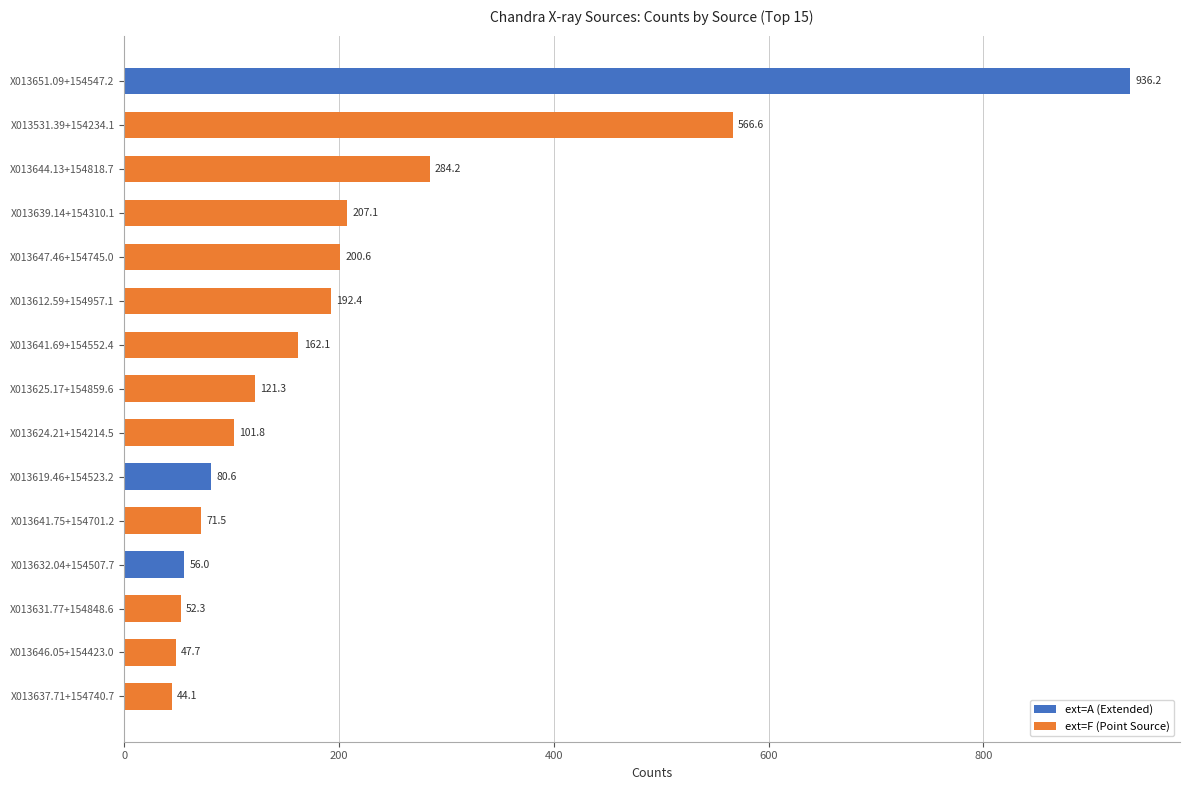

Reading left to right, extract all data points from this chart.

936.2	566.6	284.2	207.1	200.6	192.4	162.1	121.3	101.8	80.6	71.5	56.0	52.3	47.7	44.1